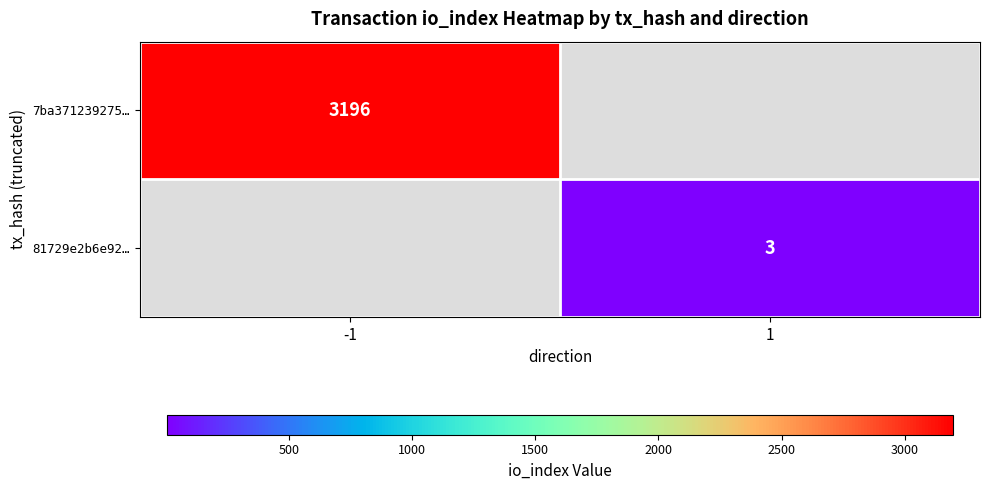

What is the greatest value displayed?

3196.0